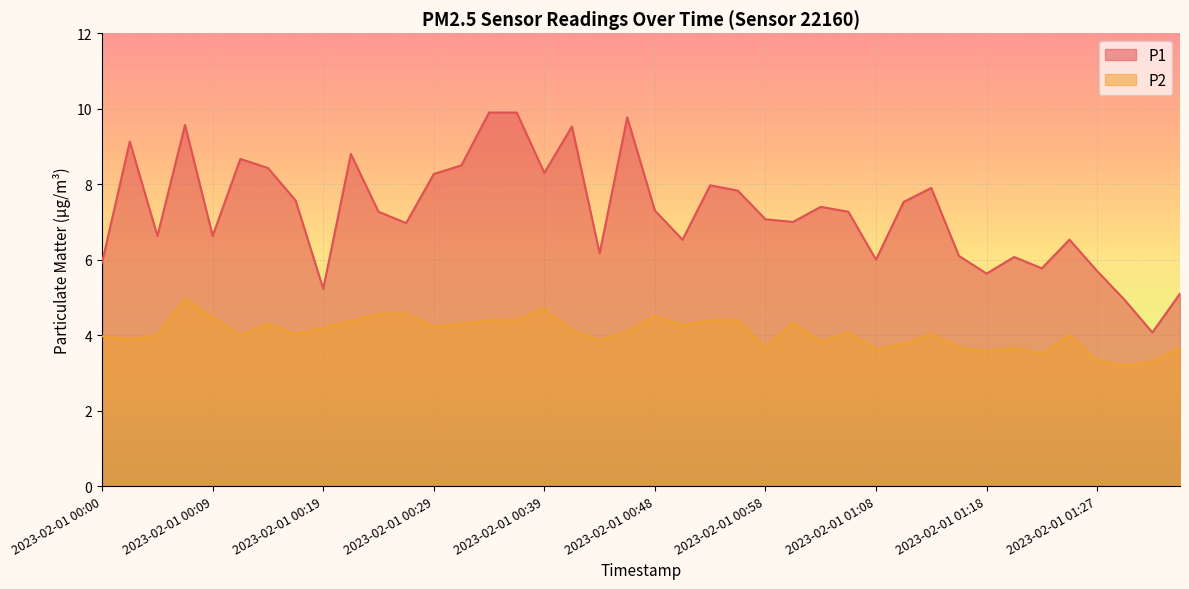

Where does the P1 series first go above 7?

2023-02-01 00:02